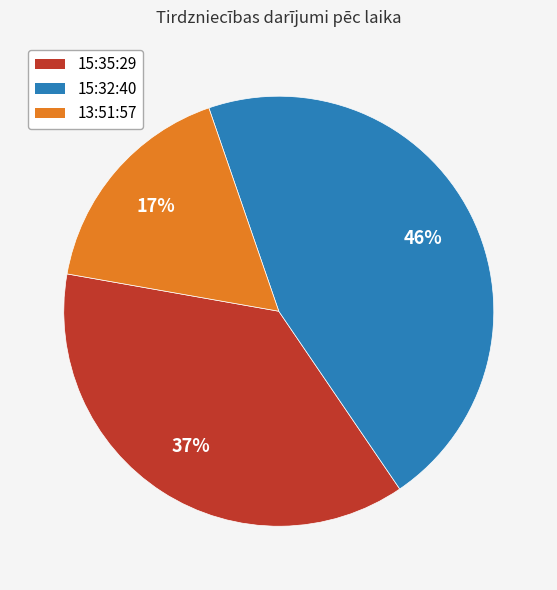

How many segments does this pie chart have?

3